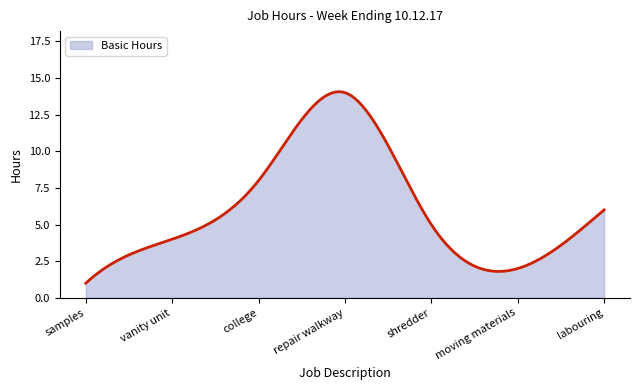

What is the maximum value shown in the chart?

14.1